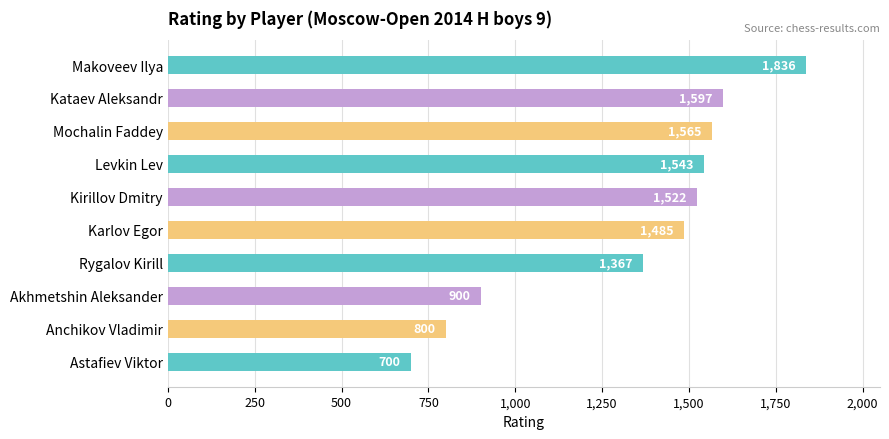

What is the minimum value shown in the chart?

700